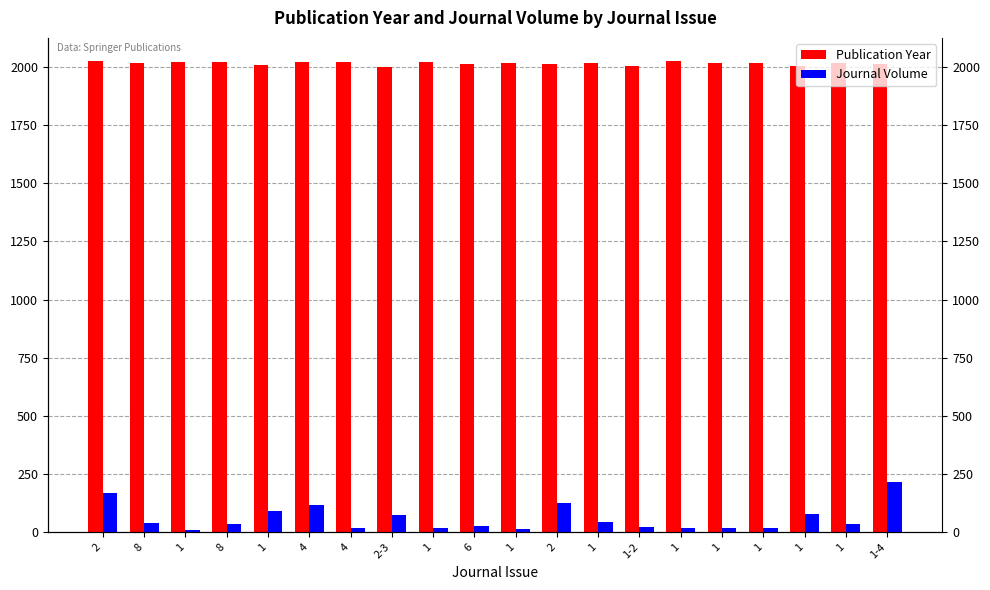

What is the difference between the Journal Volume values at 1-2 and 1?

13